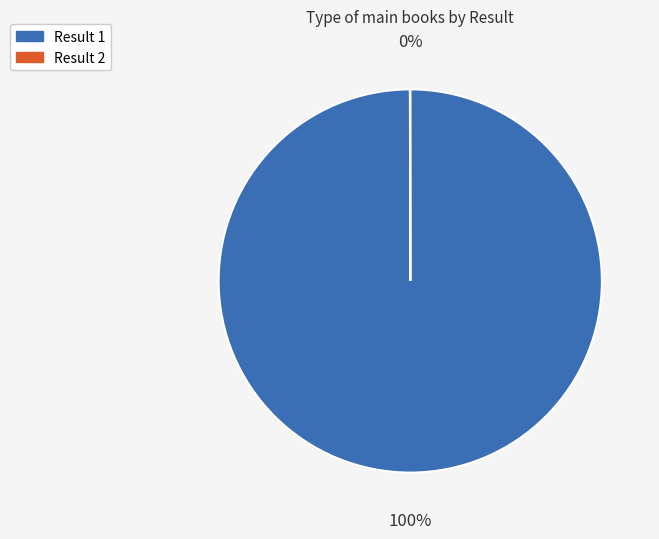

To the nearest percent, what is the difference between the largest and smallest slice percentages?

100%